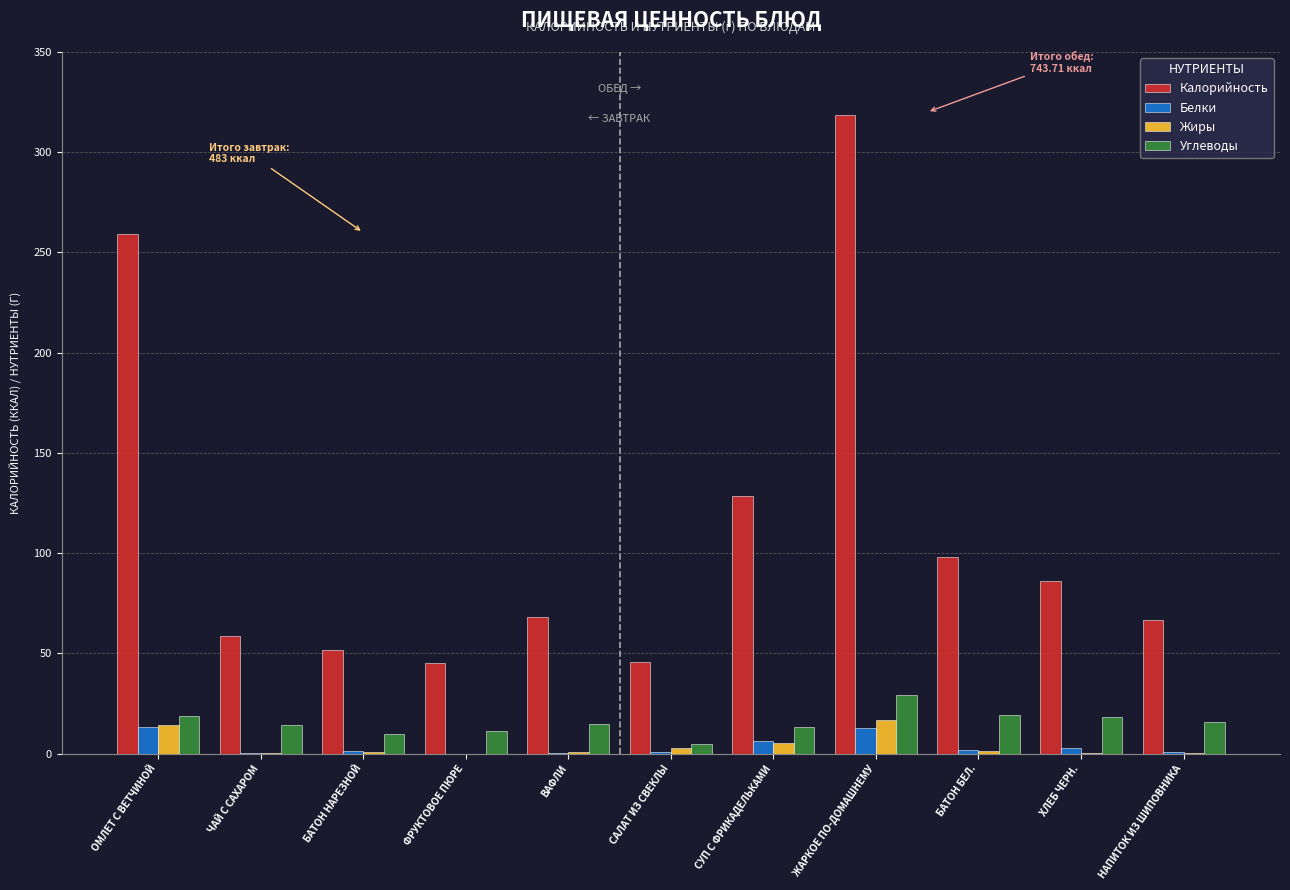

At which category is the sum across all series the highest?

ЖАРКОЕ ПО-ДОМАШНЕМУ